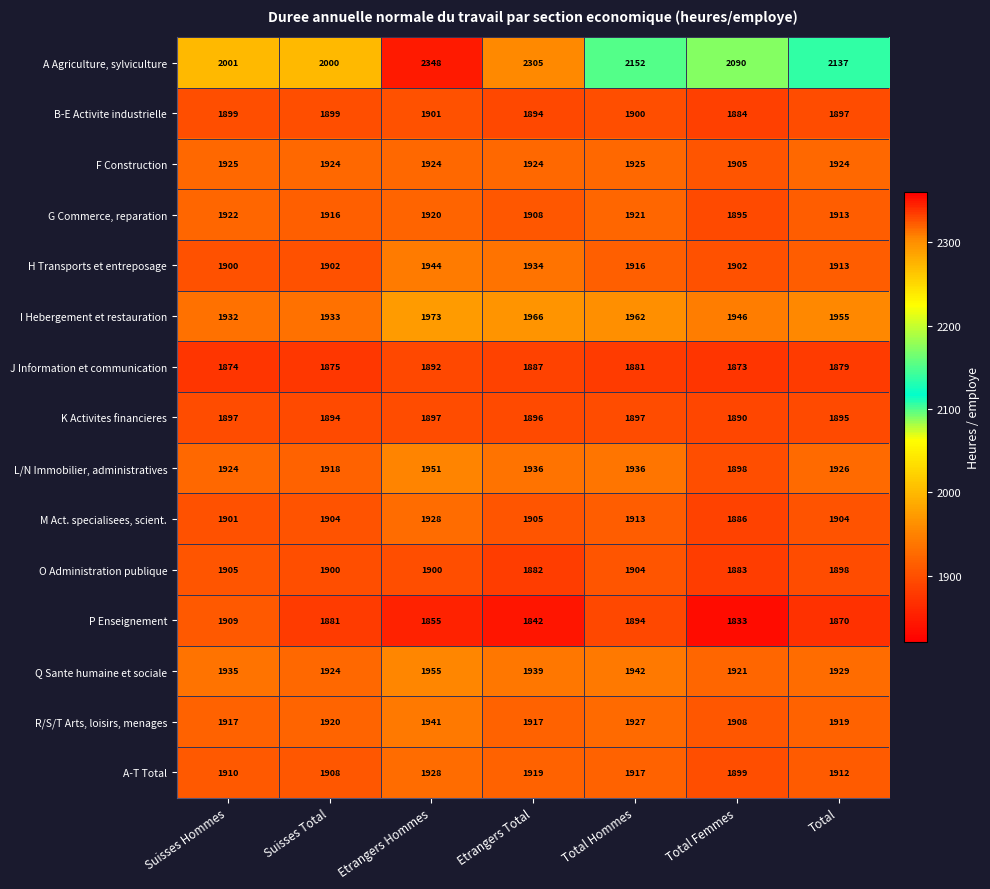

At which category is the sum across all series the highest?

Etrangers Hommes